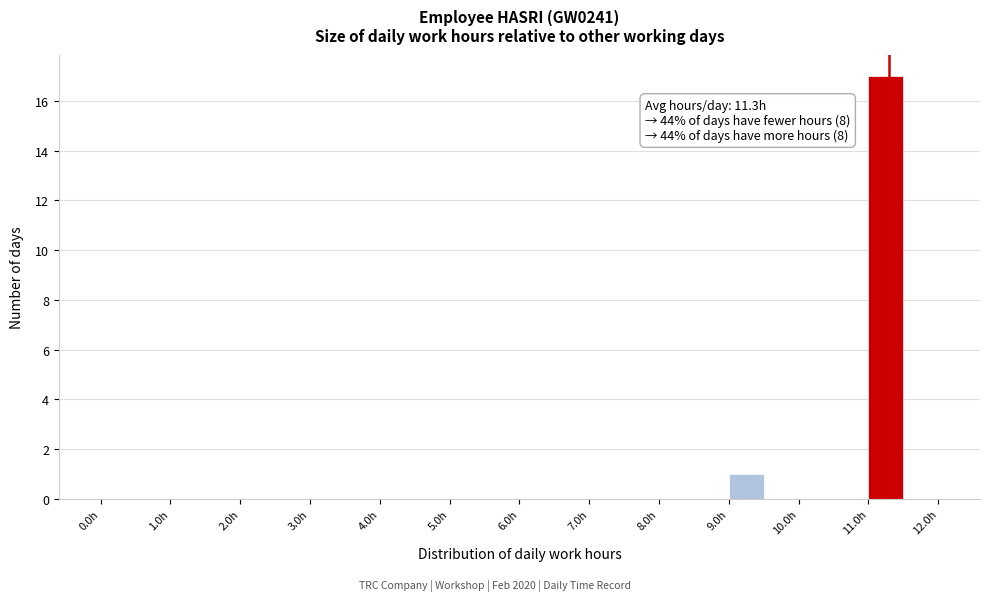

Over which range of the x-axis is the bar tallest?

11.0 to 11.5